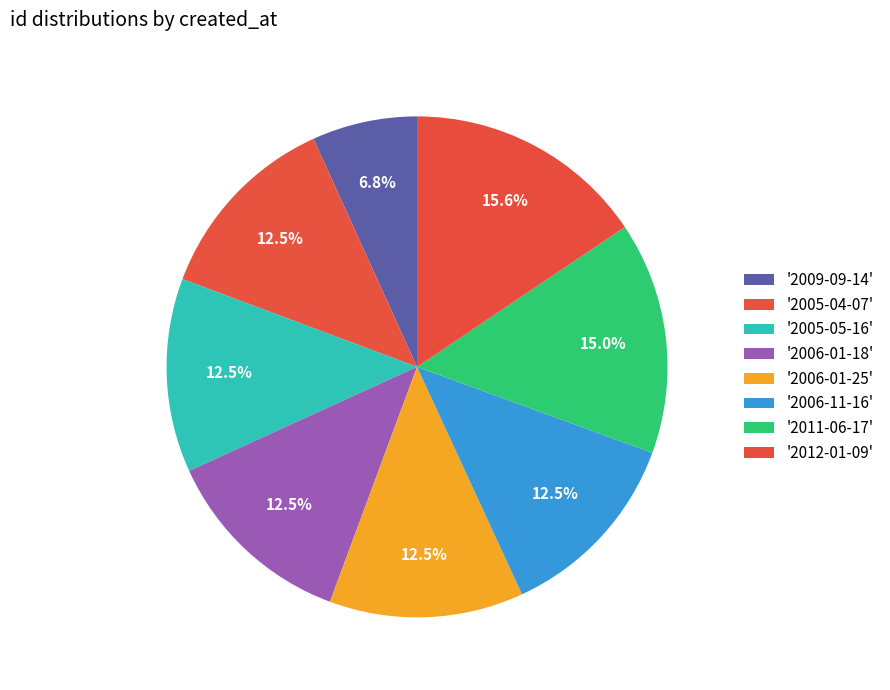

Count the number of slices in the pie.

8